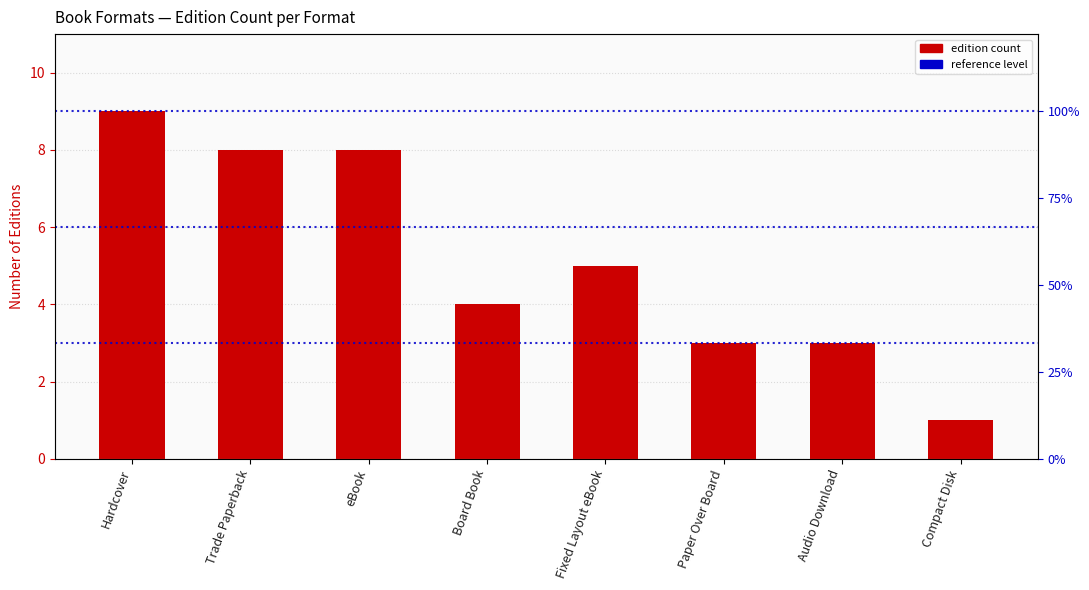

Count the number of data series in this chart.

1